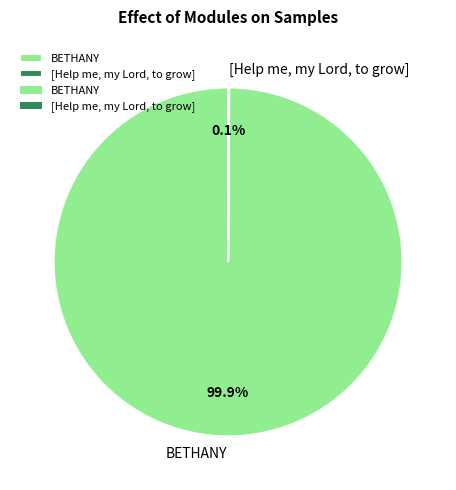

Which category has the biggest portion of the pie?

BETHANY